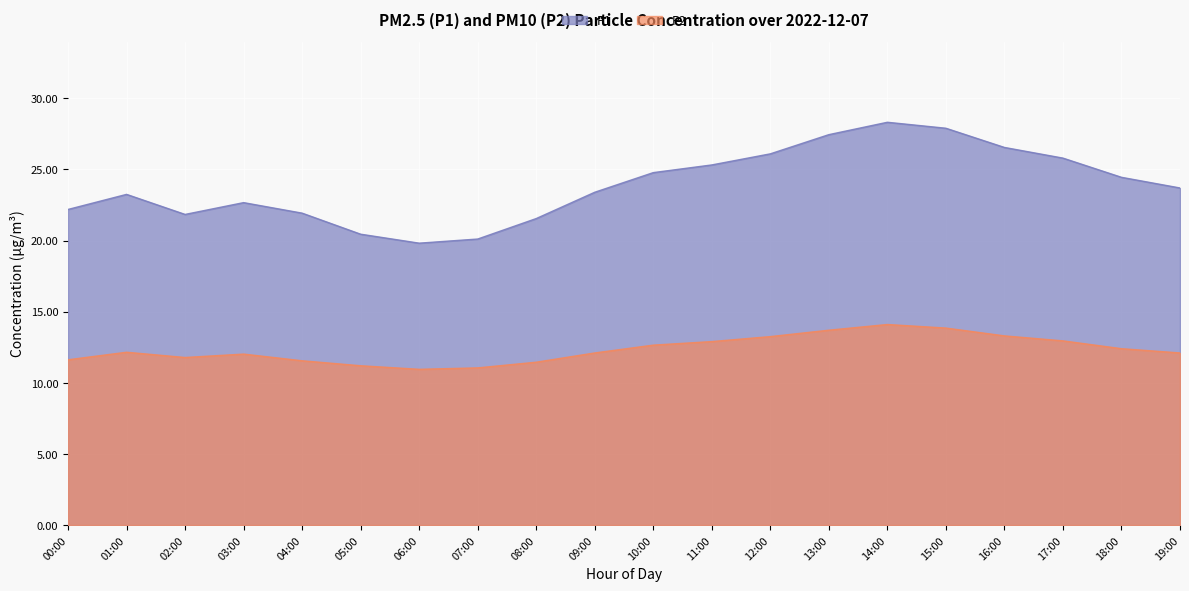

Which series has the largest total across all categories?

P1